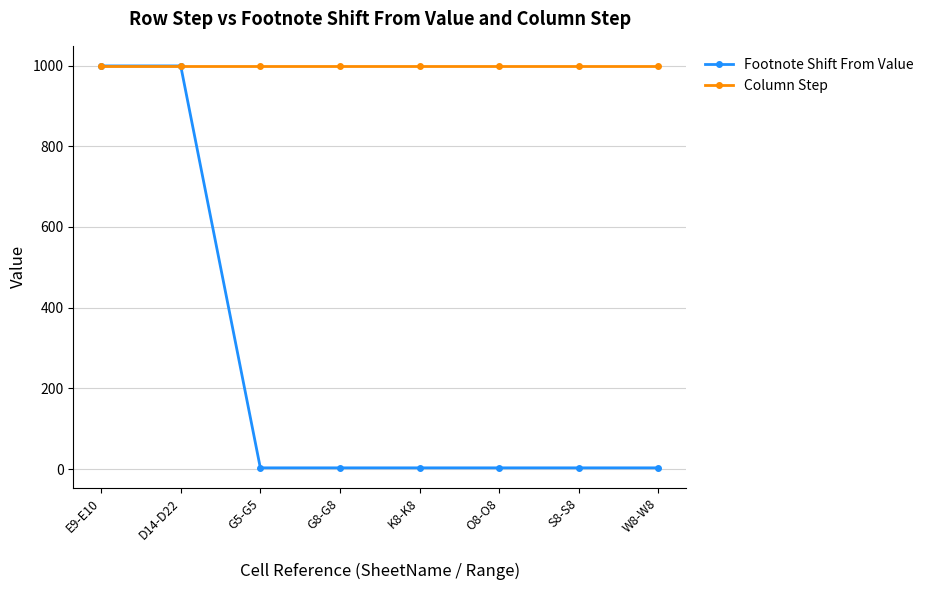

Rank the series at W8-W8 from highest to lowest value.

Column Step, Footnote Shift From Value